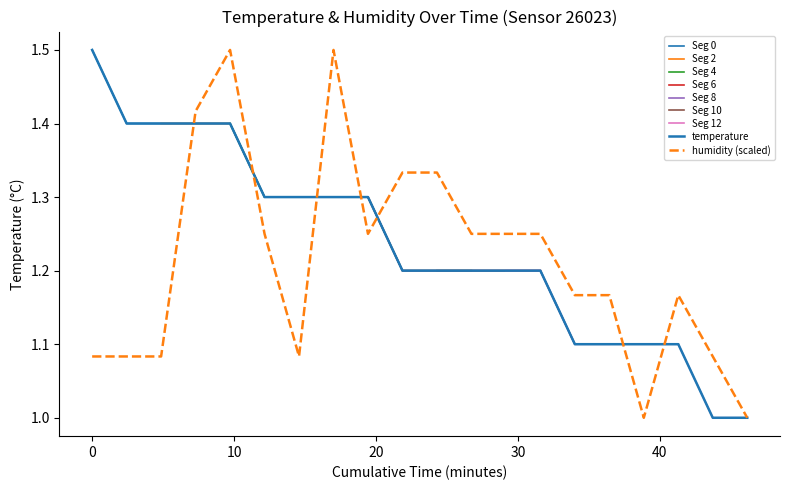

What is the lowest value of the temperature series?

1.0